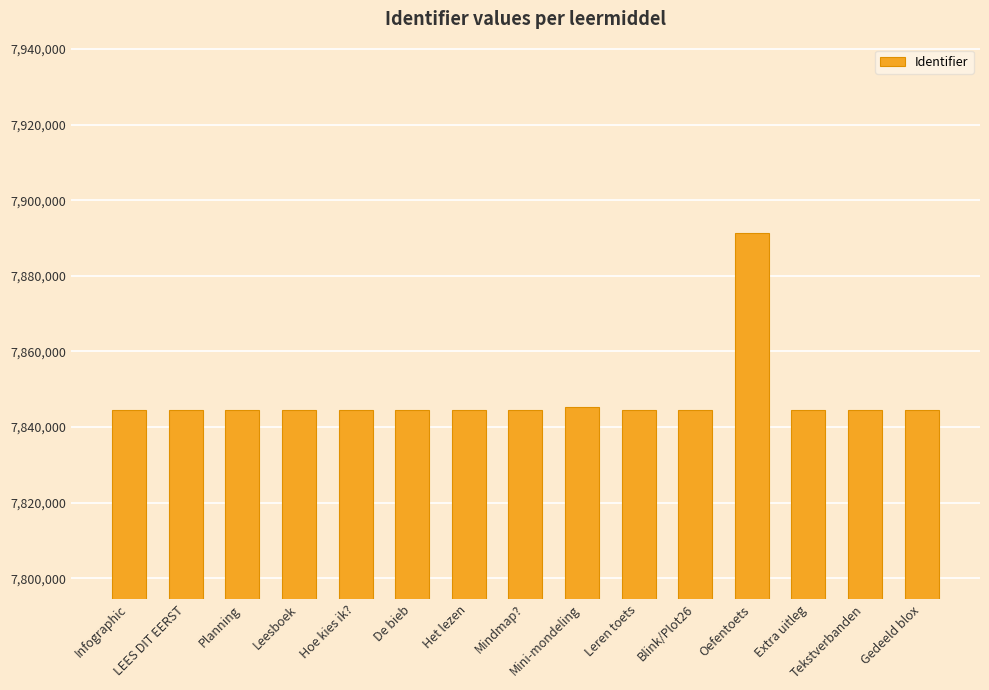

What is the value of the 4th bar from the left?

7844485